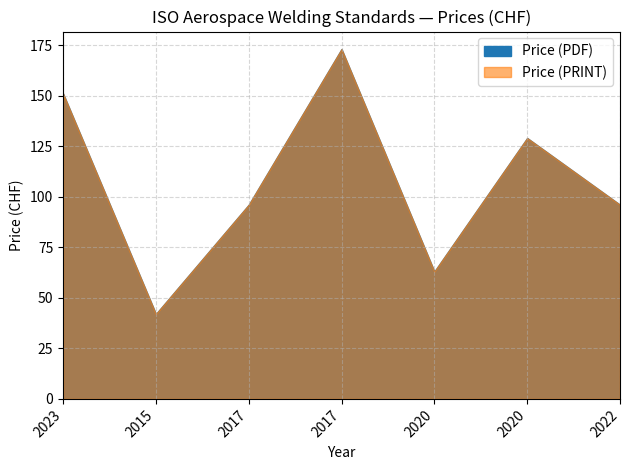

What is the greatest value displayed?

173